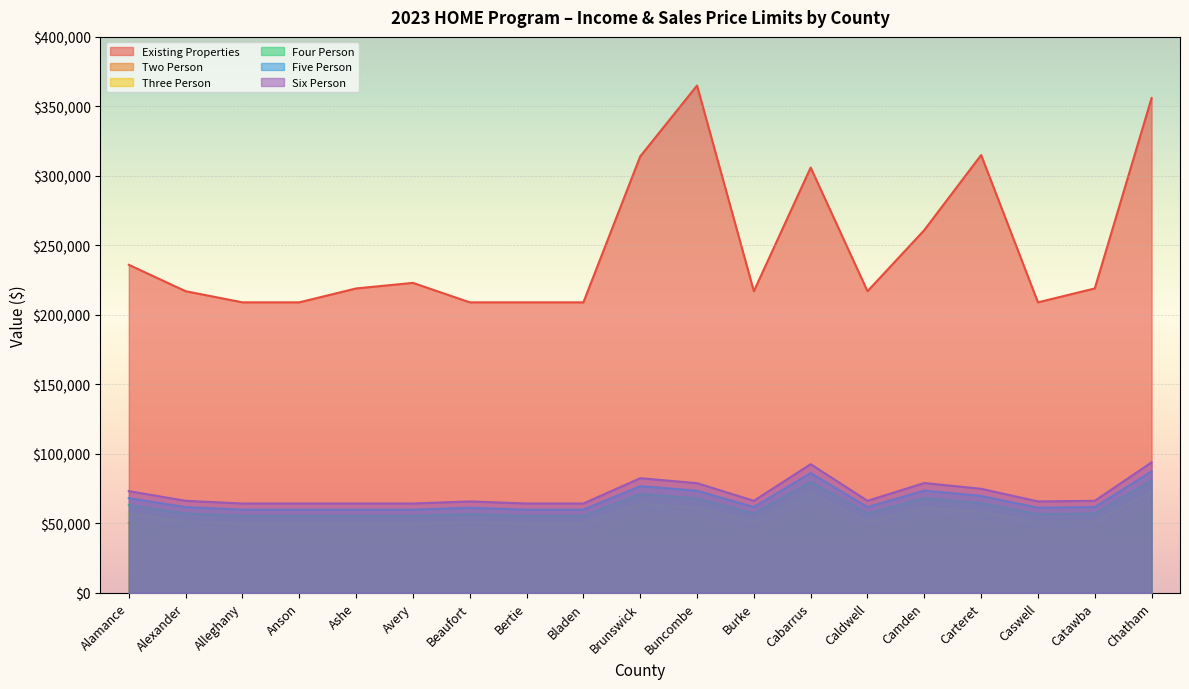

True or false: Four Person has more than 1 points higher than both neighbors.

True